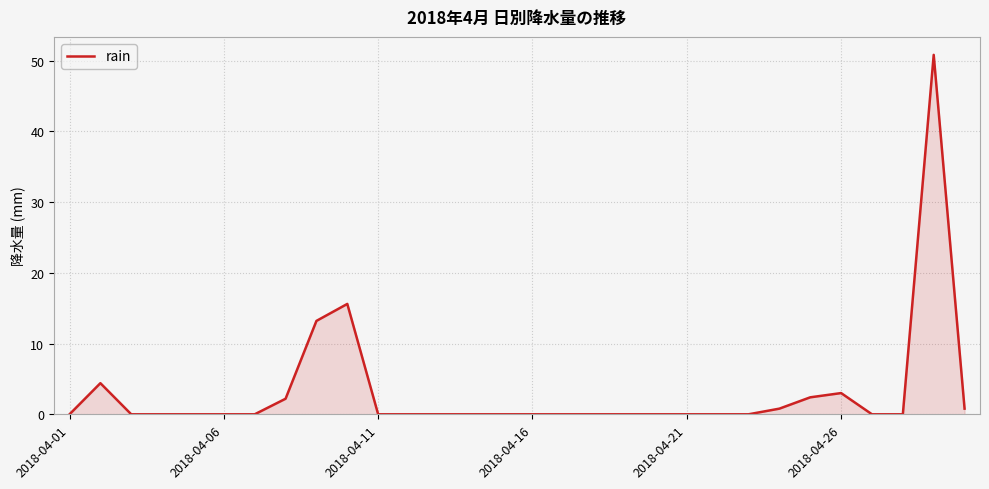

What is the sum of all values?

93.2